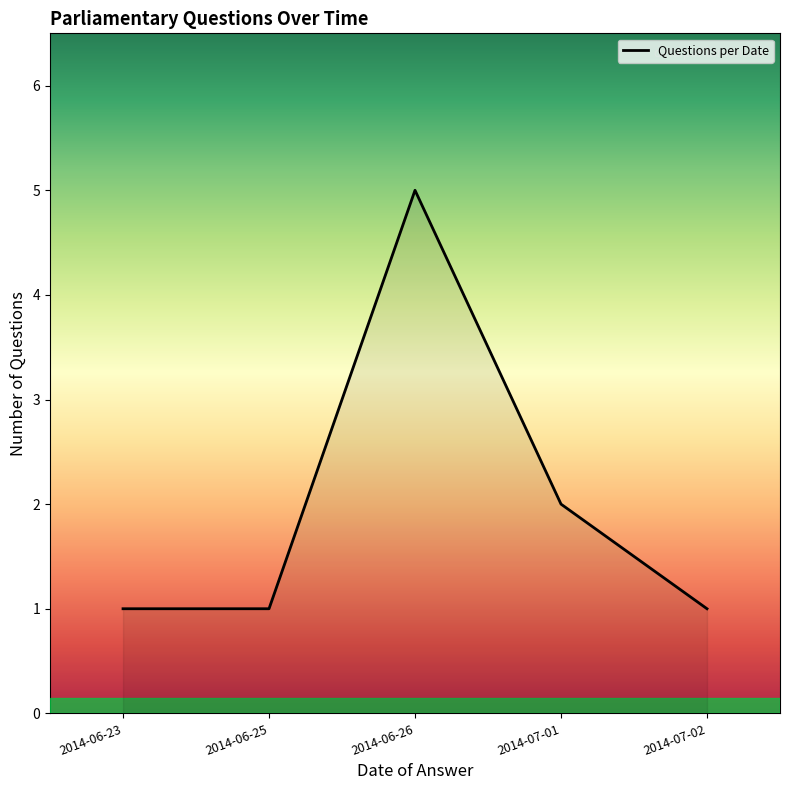

What is the difference between the maximum and second lowest values?

4